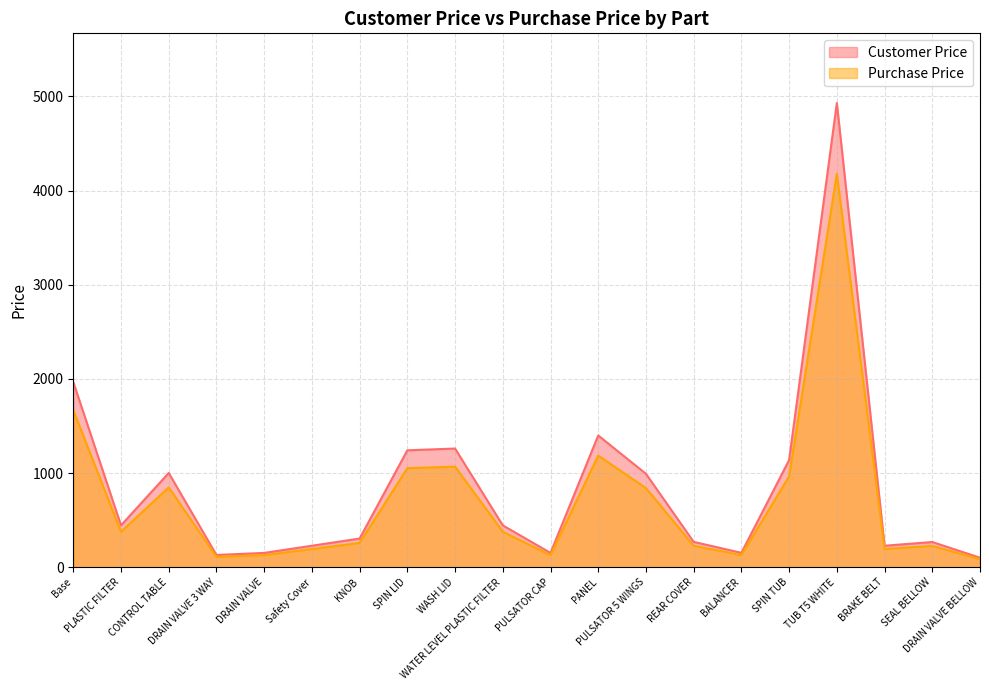

What is the difference between the maximum and minimum values in the Customer Price series?

4827.3